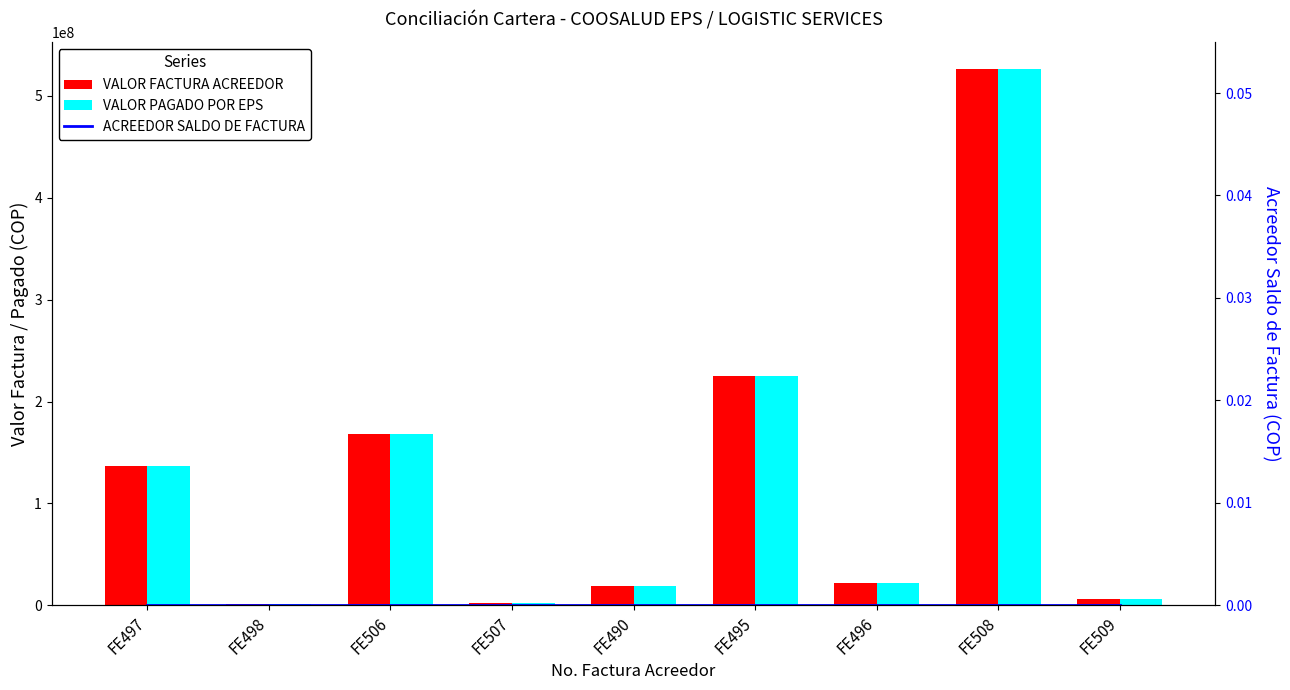

What is the difference between the VALOR PAGADO POR EPS values at FE496 and FE506?

147027153